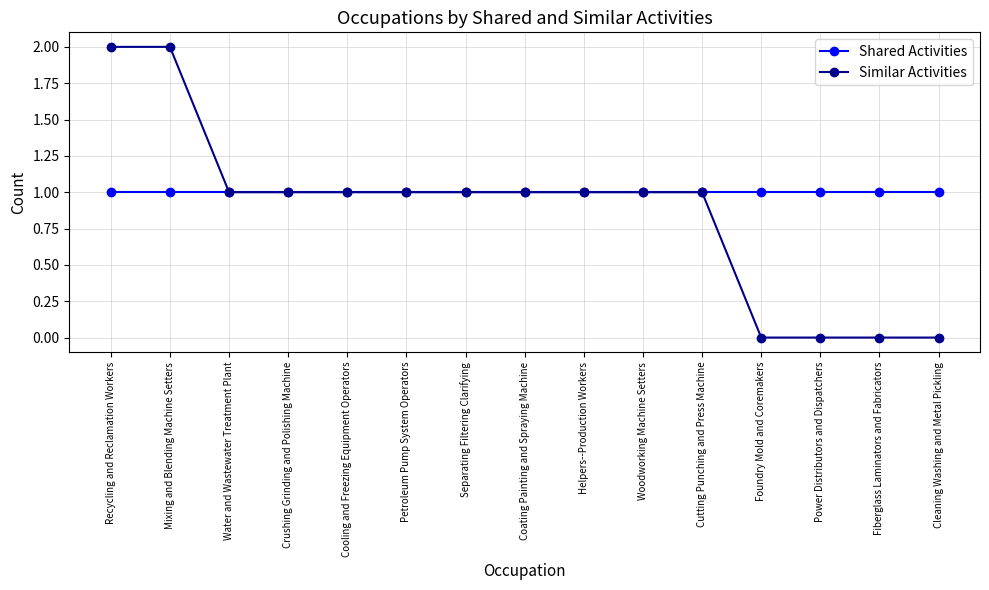

What position from the left is Mixing and Blending Machine Setters?

2